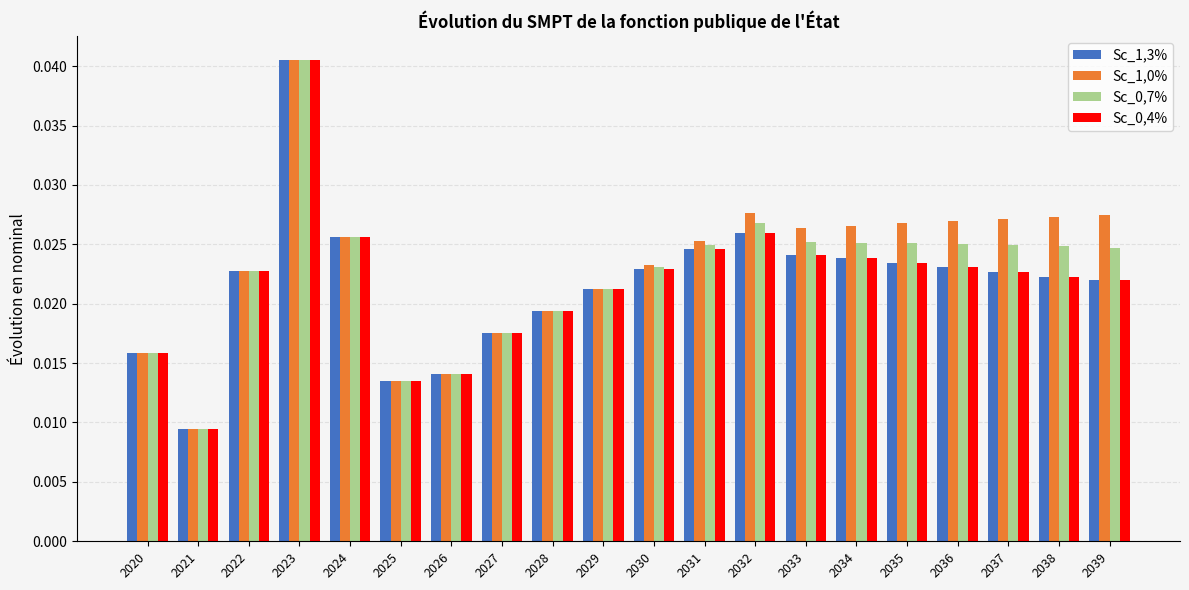

What is the total value across all series at 2028?

0.1